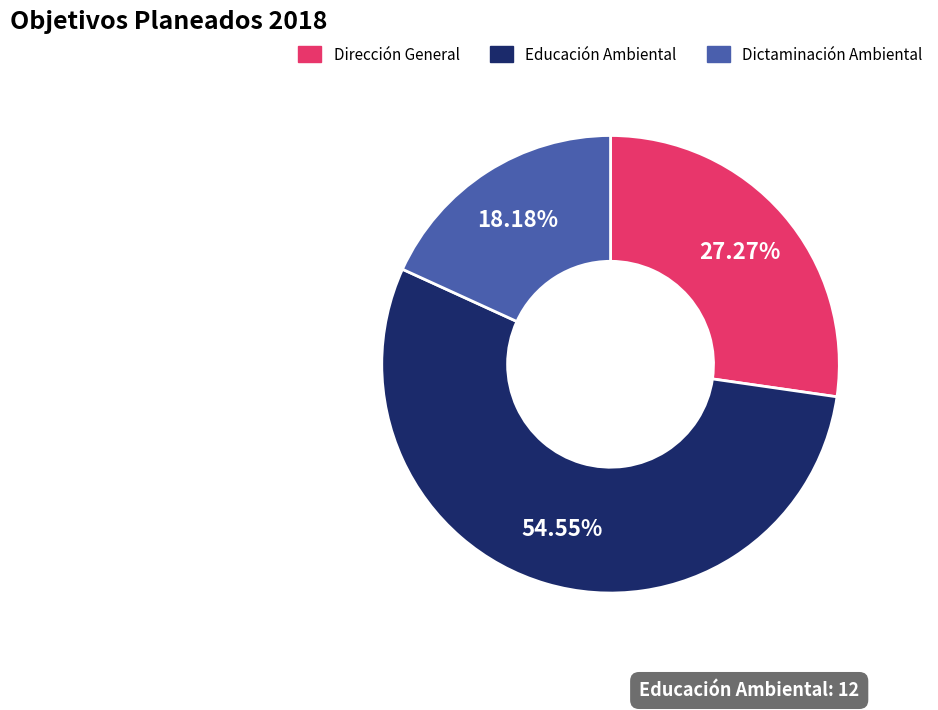

Which has a higher value, Dirección General or Educación Ambiental?

Educación Ambiental